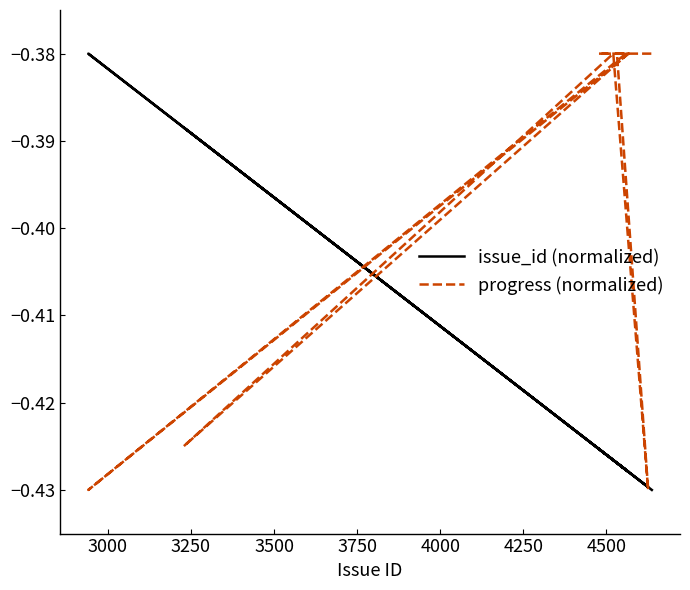

List the series in order of their peak value, highest first.

issue_id (normalized), progress (normalized)